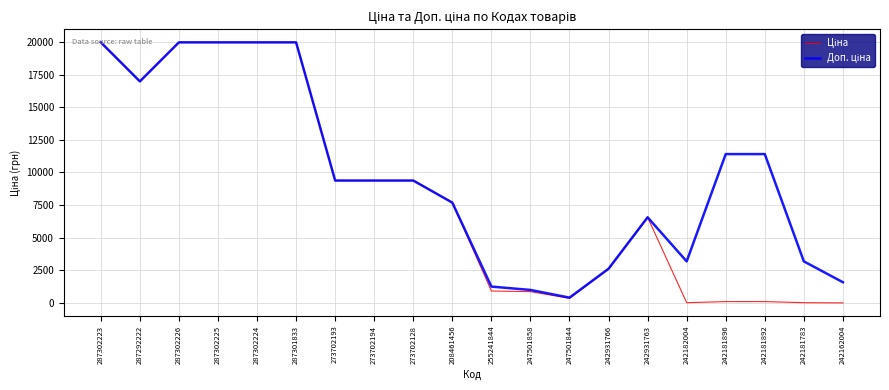

List the series in order of their peak value, lowest first.

Ціна, Доп. ціна